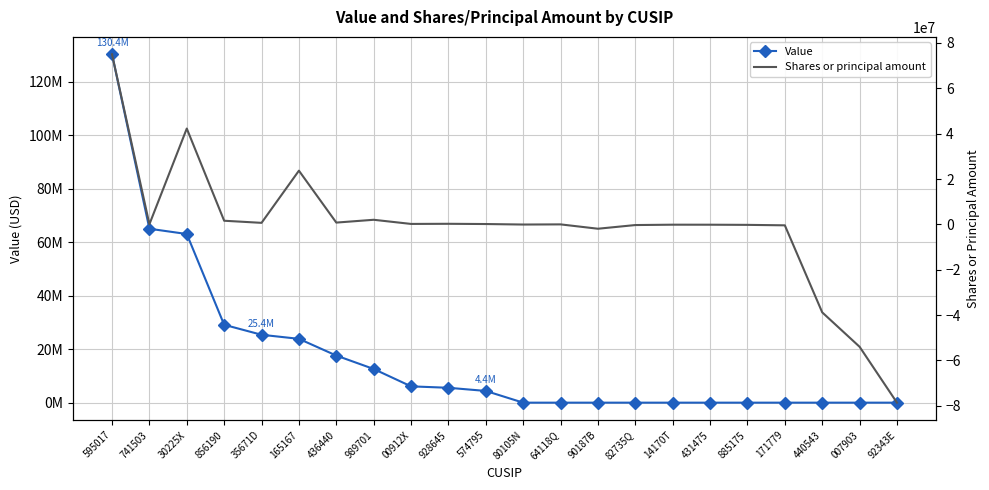

What is the highest value of the Shares or principal amount series?

74999000